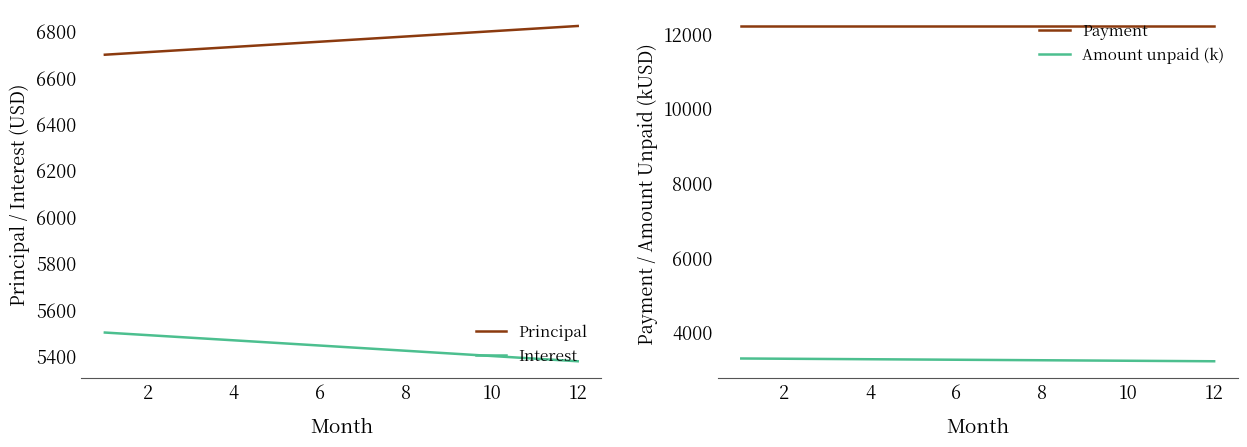

What is the difference between the second highest and second lowest values in the Amount unpaid (k) series?

60.9